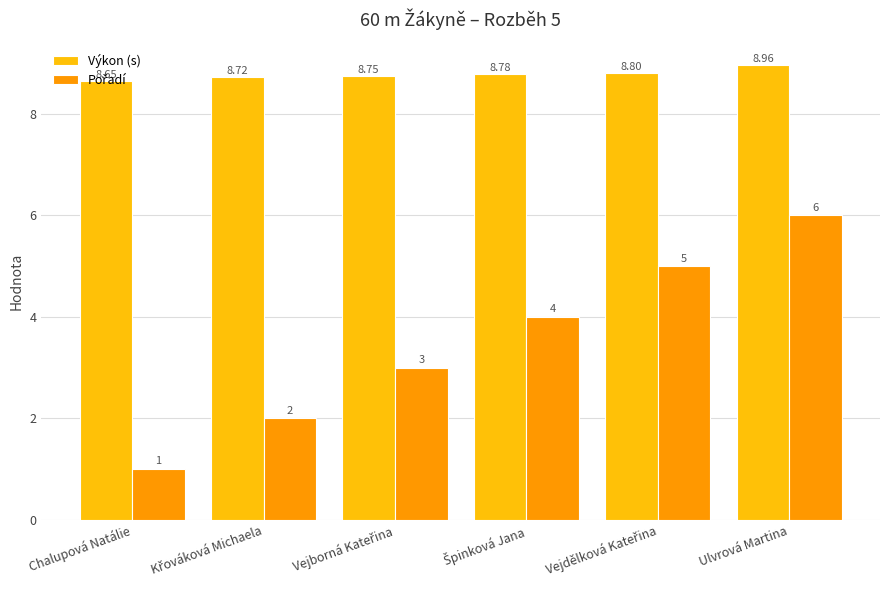

True or false: Výkon (s) has a value of 9.0 at Ulvrová Martina.

True